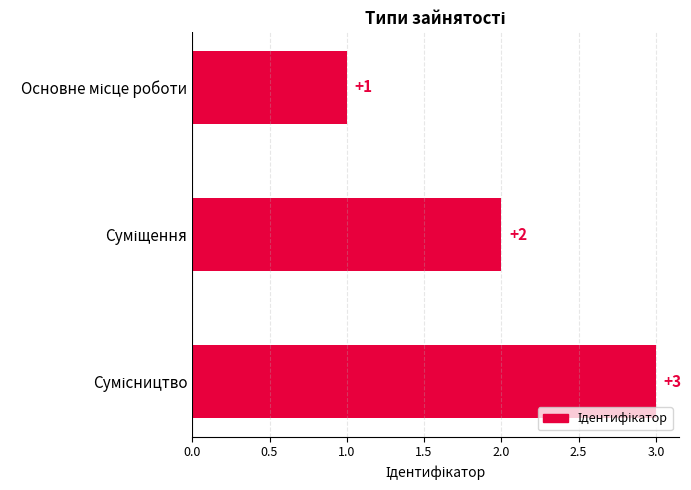

What is the greatest value displayed?

3